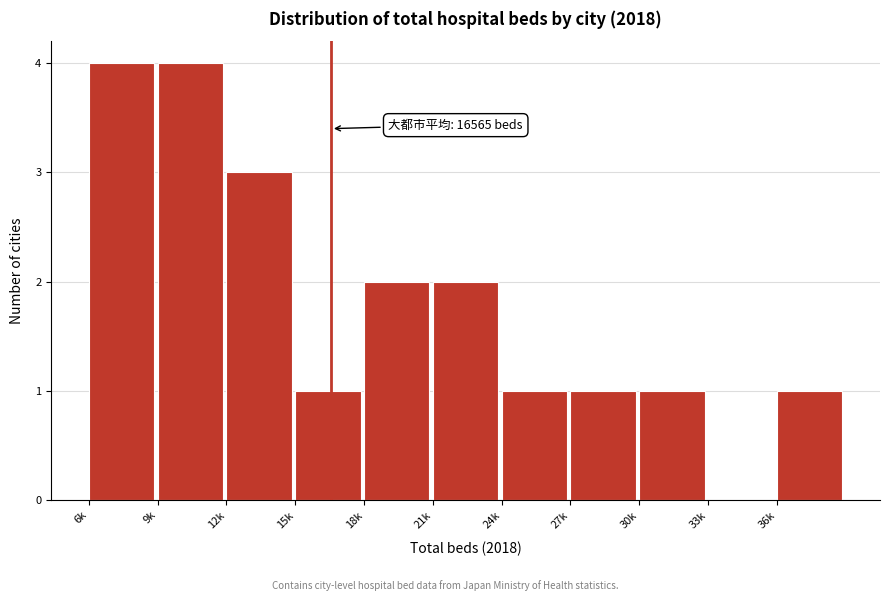

Reading left to right, what are all the values shown in this chart?

6k=4	9k=4	12k=3	15k=1	18k=2	21k=2	24k=1	27k=1	30k=1	33k=0	36k=1